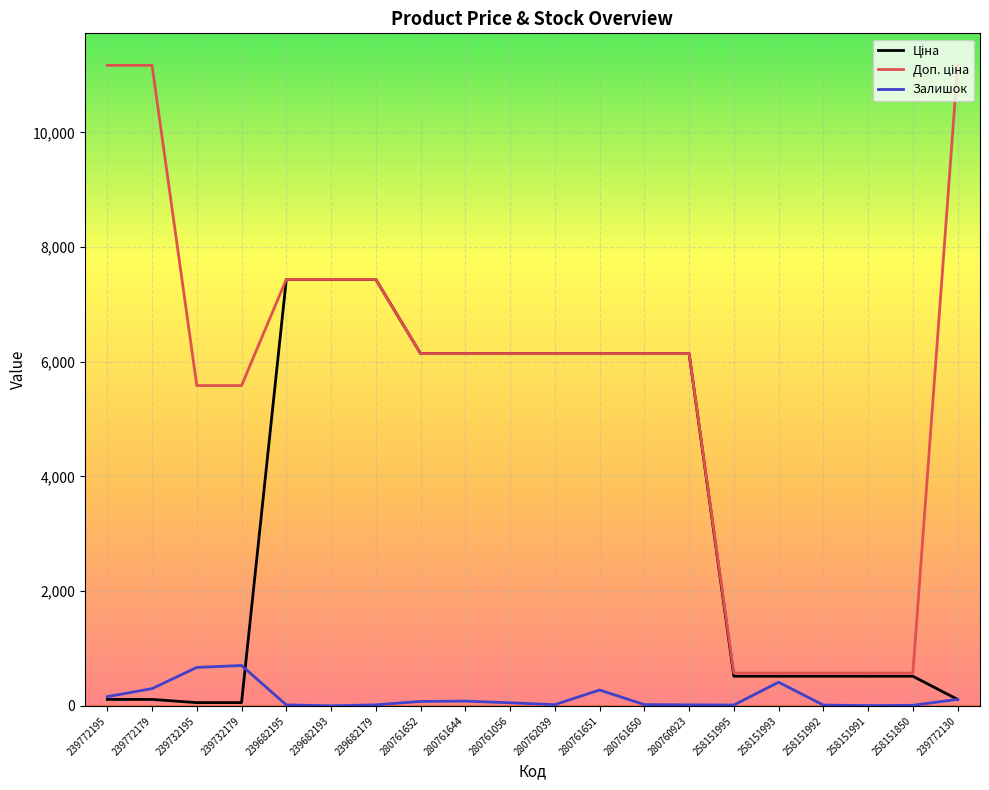

True or false: Залишок has a value of 9.0 at 258151850.

True